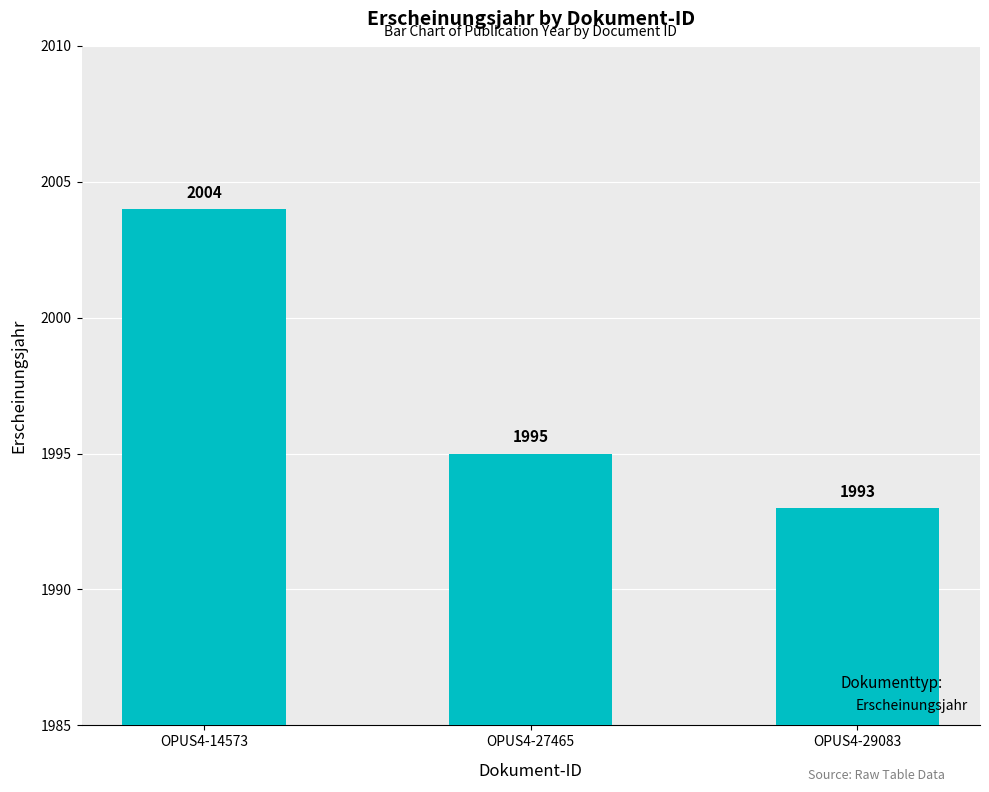

Reading left to right, list all the values displayed in this chart.

2004	1995	1993